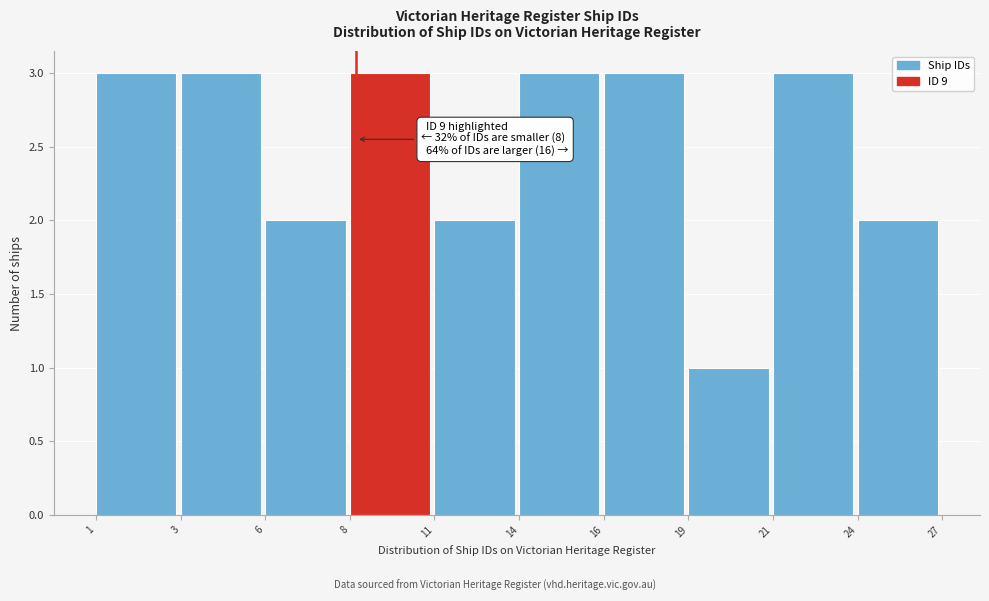

Reading left to right, extract all data points from this chart.

3	3	2	3	2	3	3	1	3	2